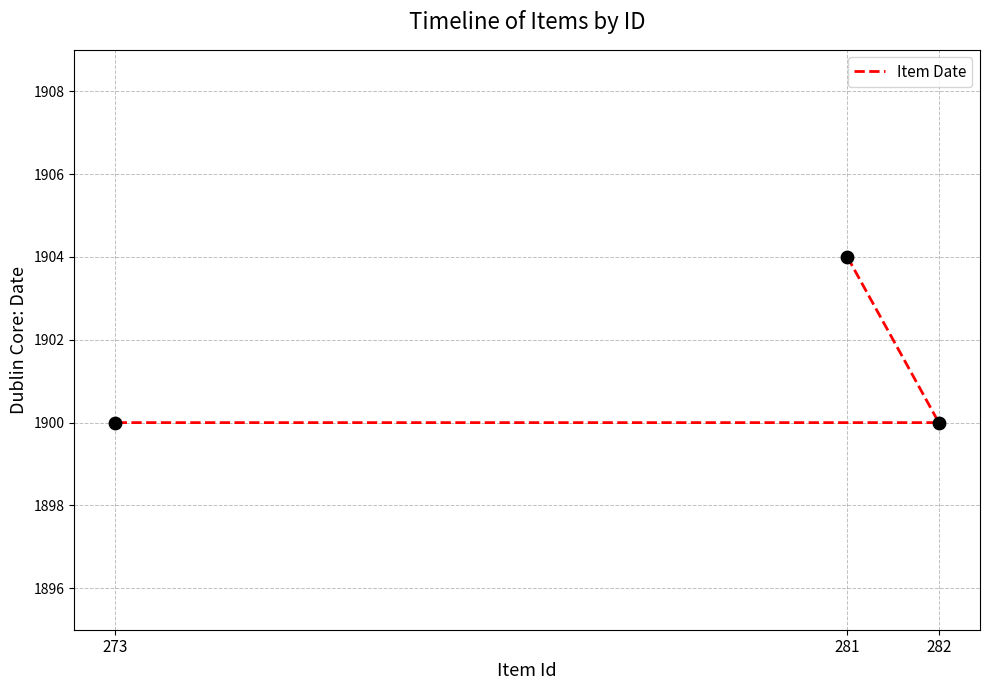

Approximately how many times larger is the value at 282 compared to 281?

1.0